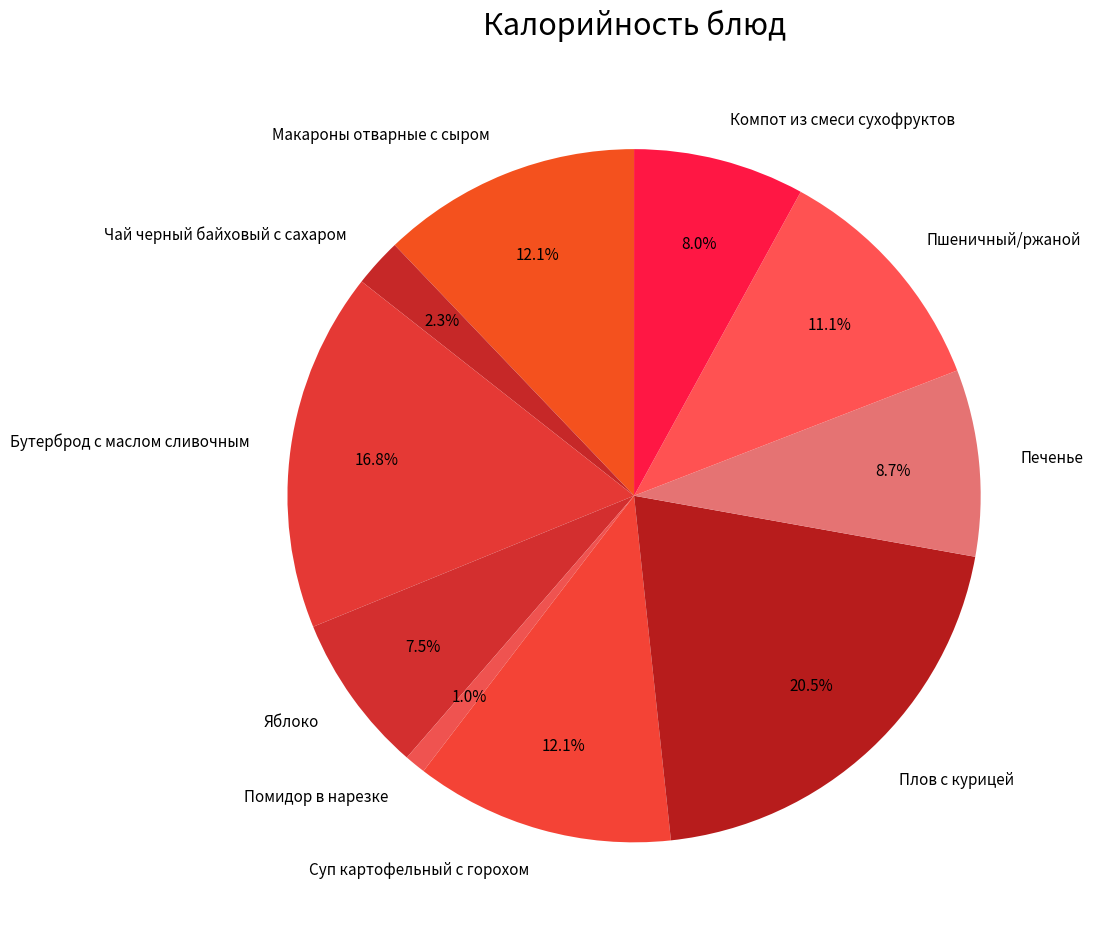

What is the largest slice in the pie chart?

Плов с курицей